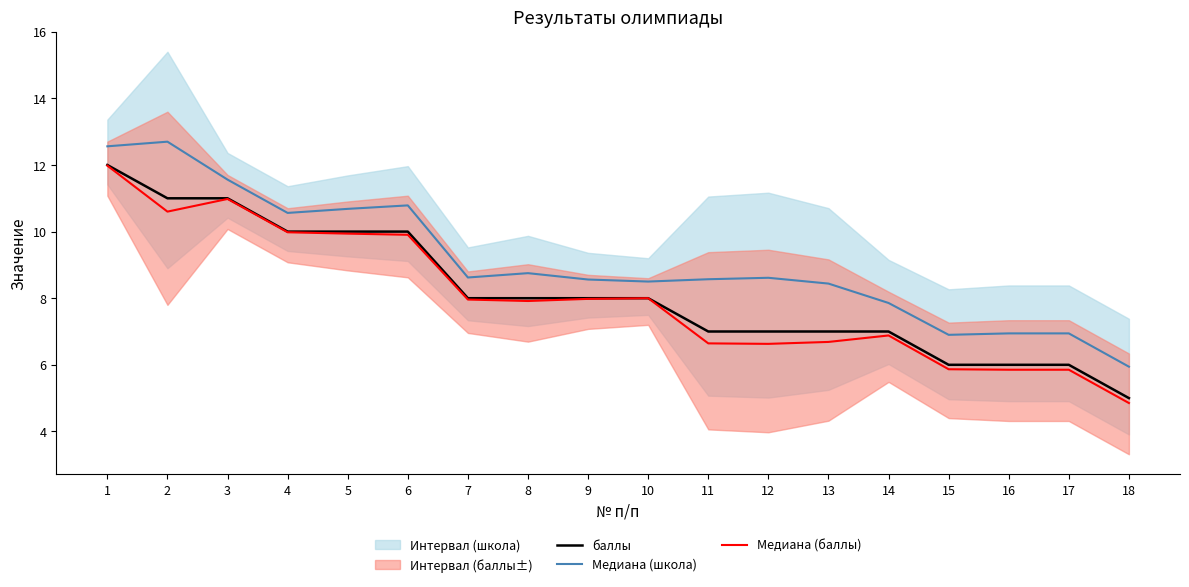

Is the value of Медиана (баллы) at 7 greater than the value of баллы at 11?

Yes